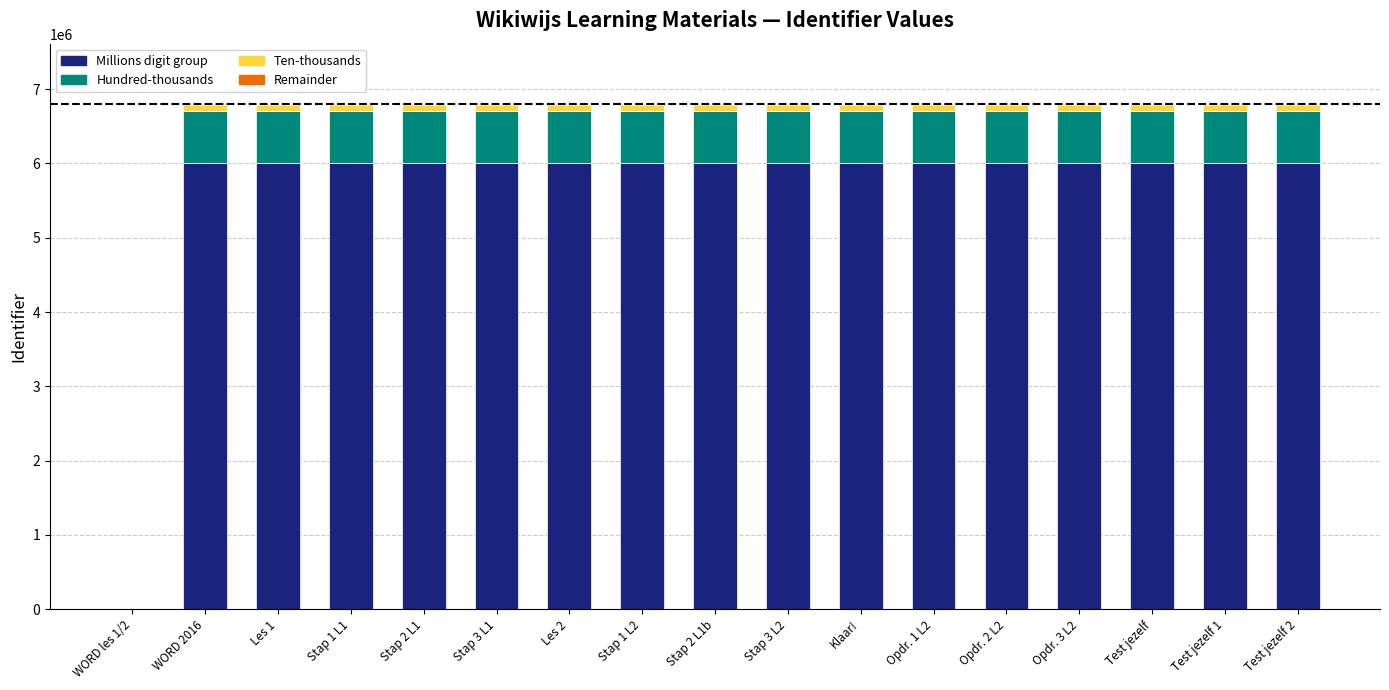

What is the maximum value for Millions digit group?

6000000